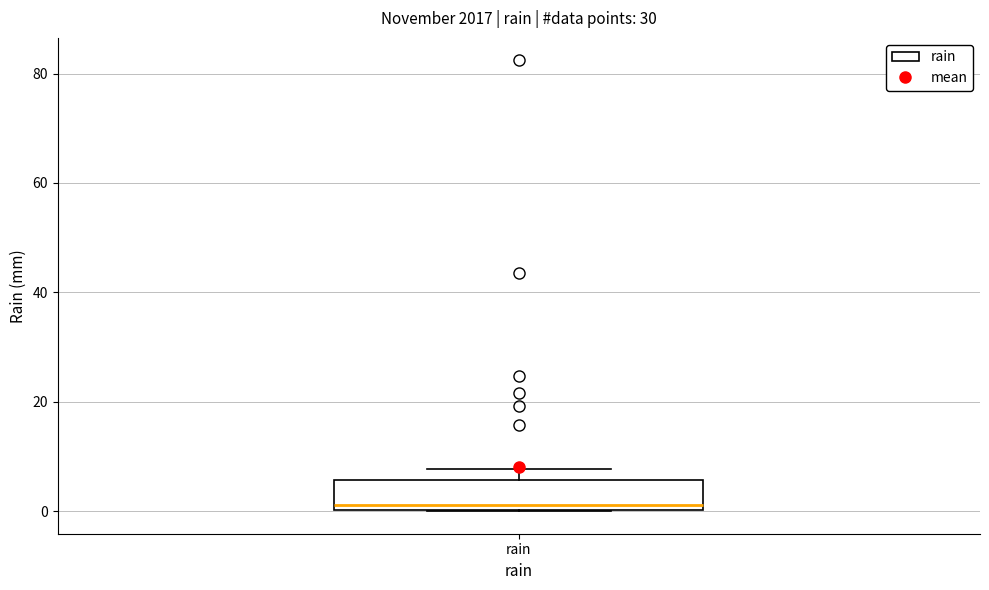

Where is the lower edge of the box for rain on the y-axis? The values are not printed on the chart, so give them approximately, as read against the axis.

0